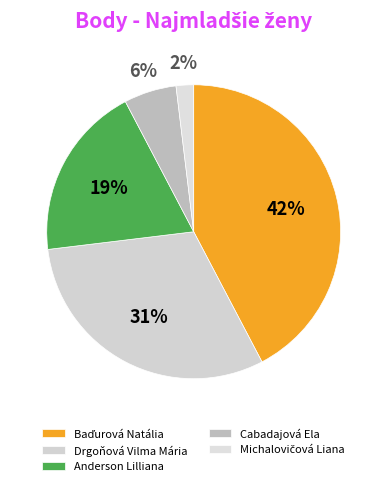

To the nearest percent, what is the average slice percentage?

20%